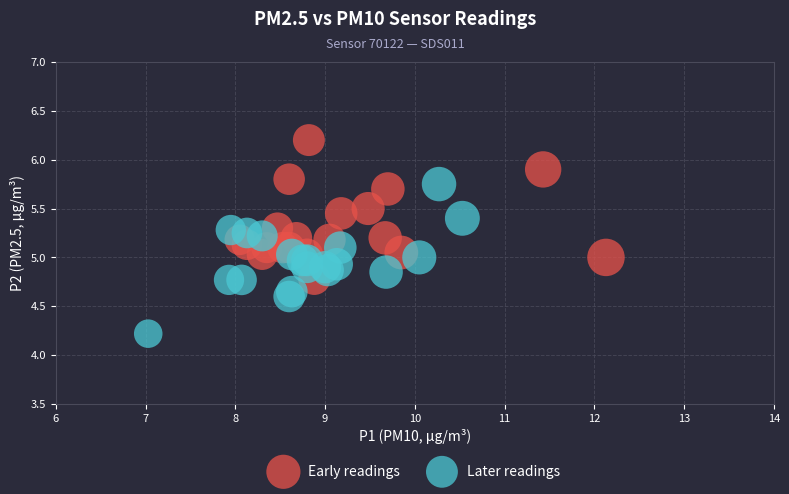

What are all the series names shown in the legend?

Early readings, Later readings